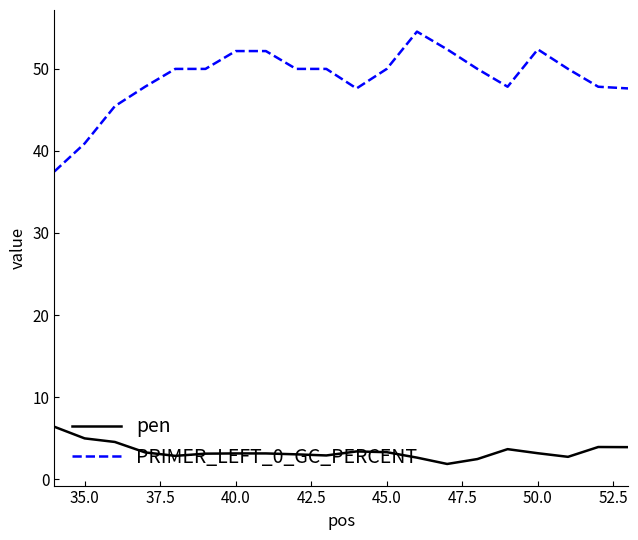

Does the chart have visible grid lines?

No